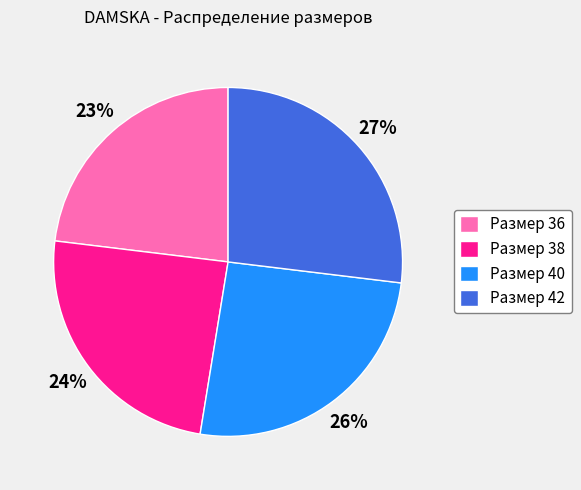

Combined, do Размер 42 and Размер 40 account for over 50%?

Yes